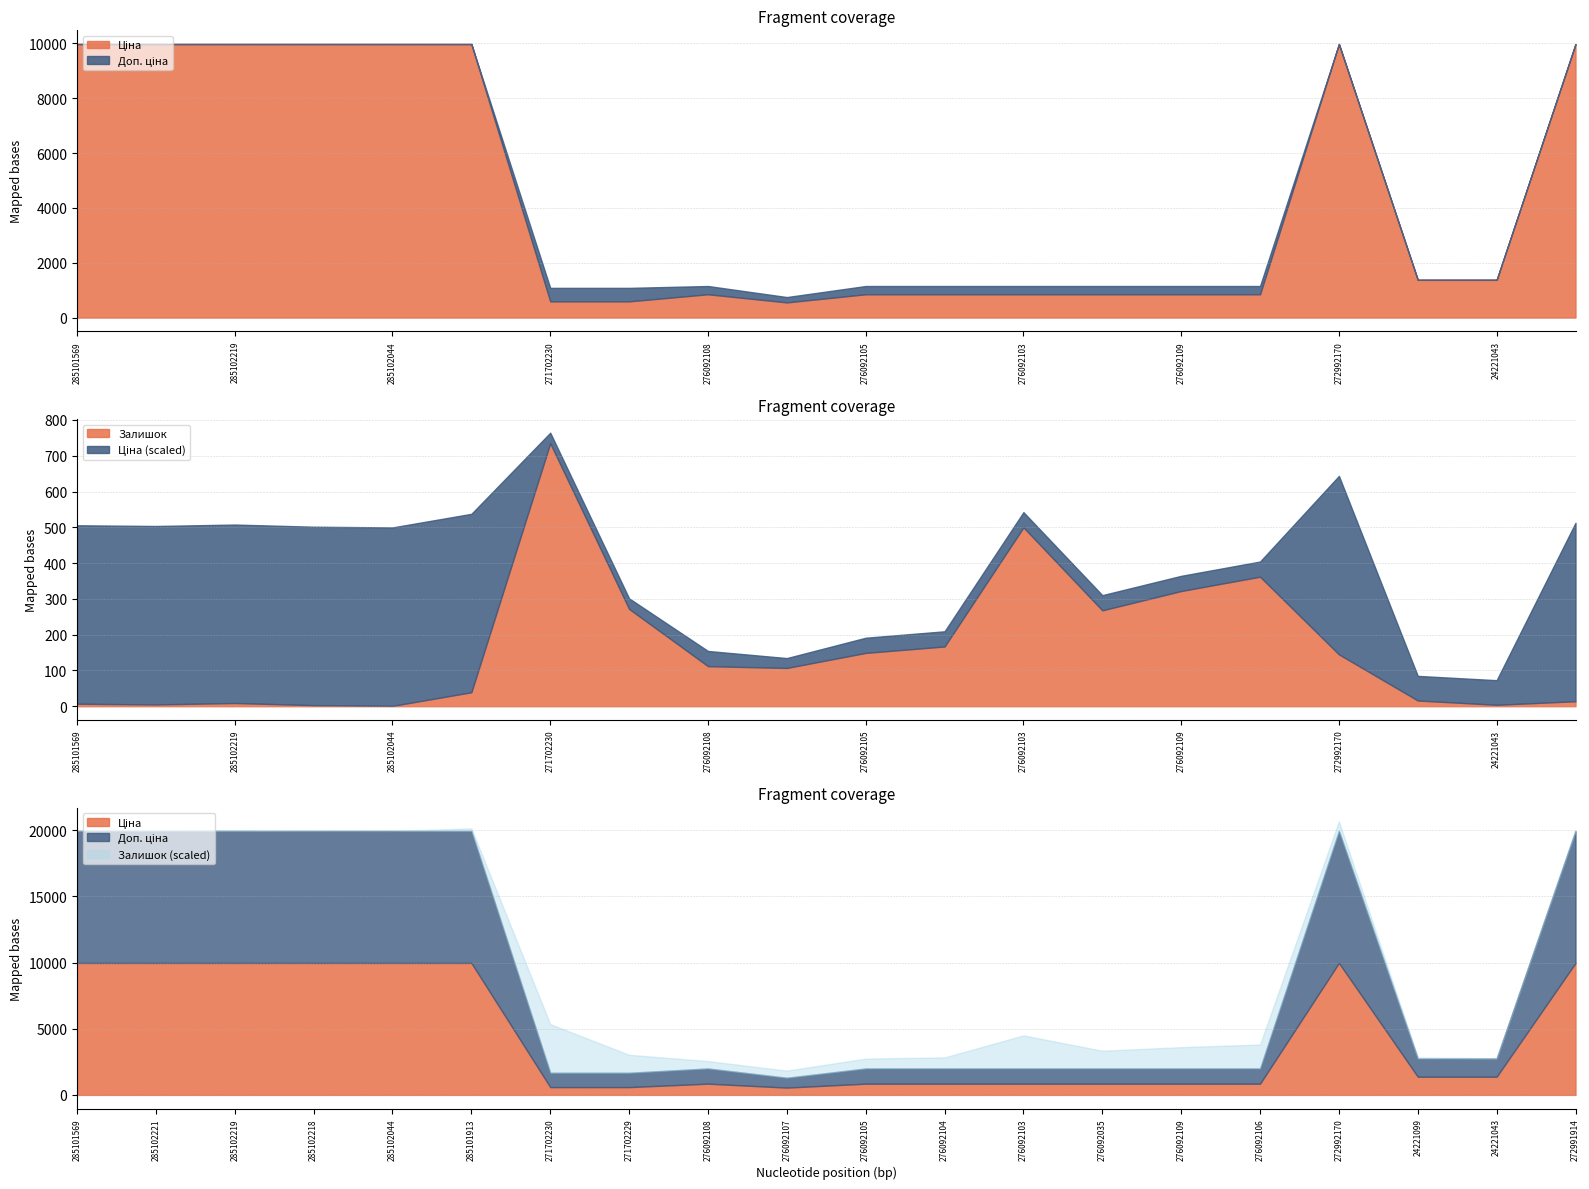

What are all the series names shown in the legend?

Ціна, Доп. ціна, Залишок